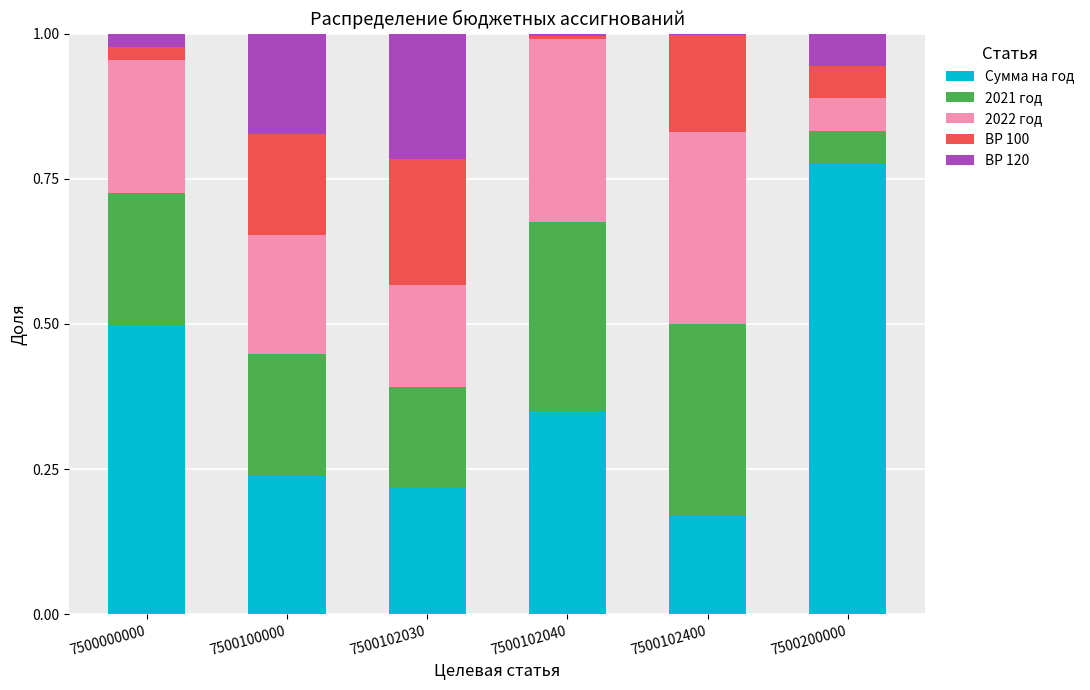

What are all the series names shown in the legend?

Сумма на год, 2021 год, 2022 год, ВР 100, ВР 120